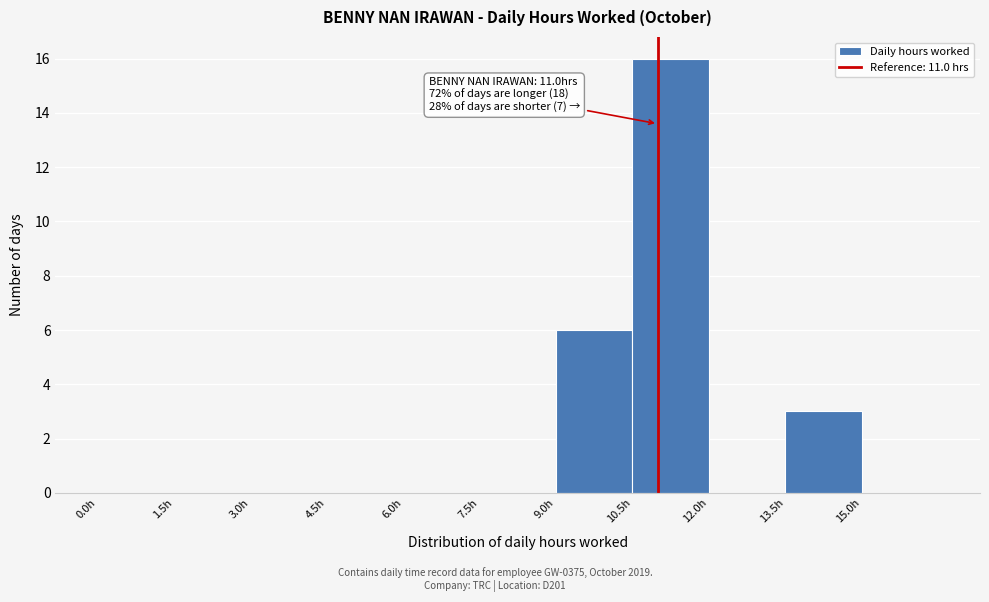

Which range on the x-axis has the tallest bar?

10.5 to 12.0